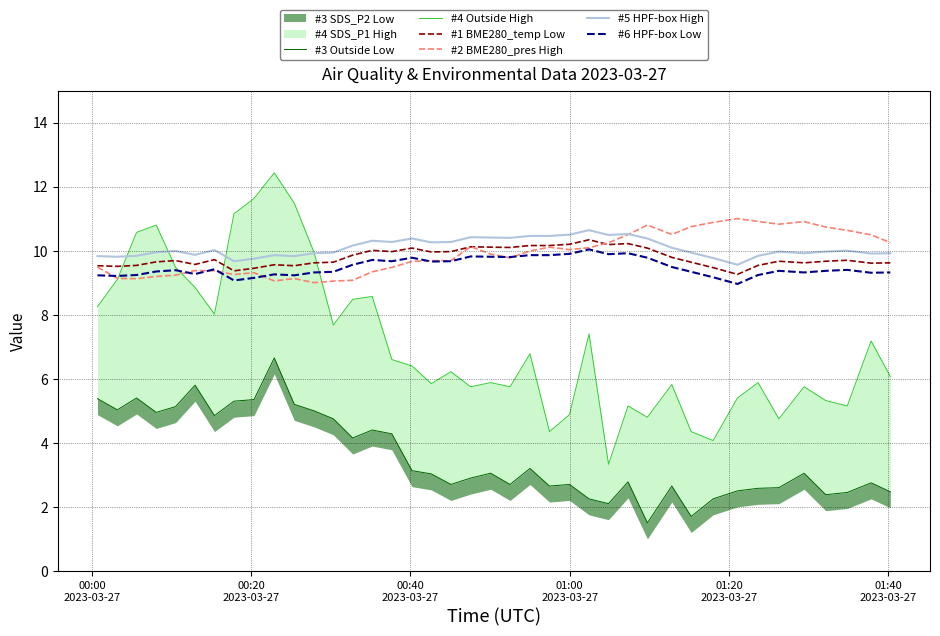

What is the maximum value for #6 HPF-box Low?

10.0